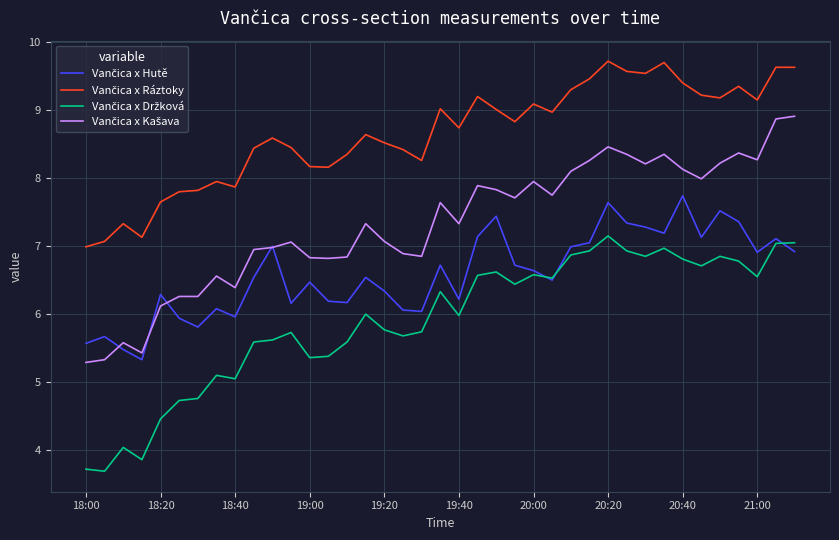

What is the greatest value displayed?

9.7